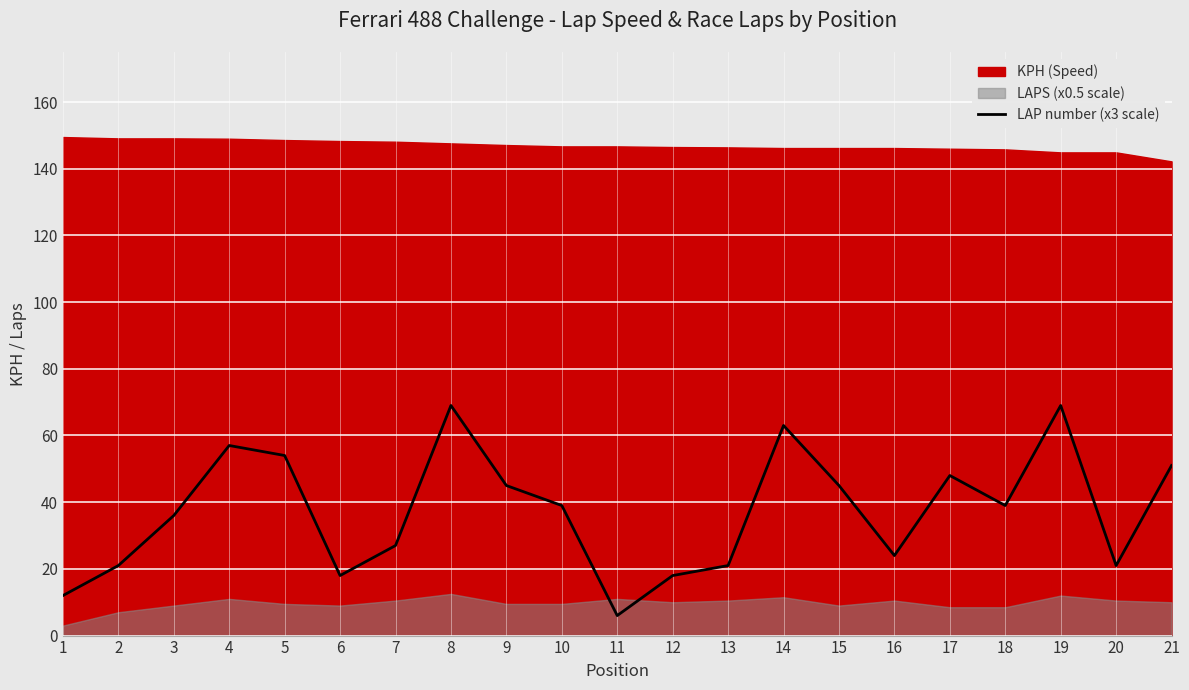

How many lines are shown in the chart?

1